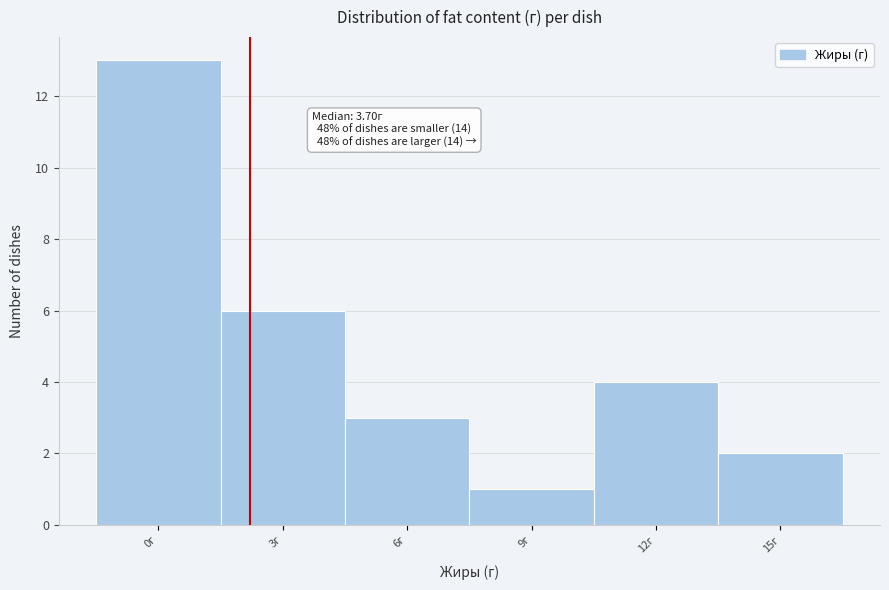

Reading right to left, extract all data points from this chart.

2	4	1	3	6	13